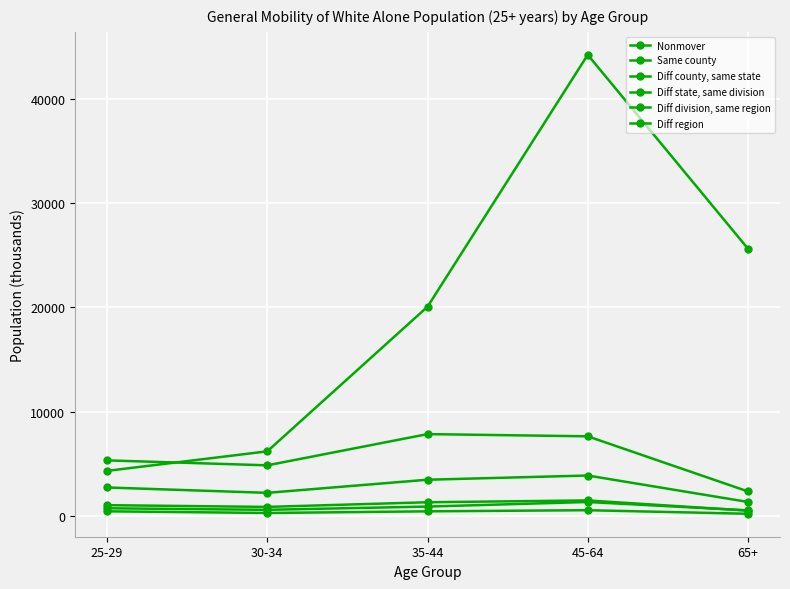

What value does the Diff division, same region series have at 35-44, to the nearest 50?

450